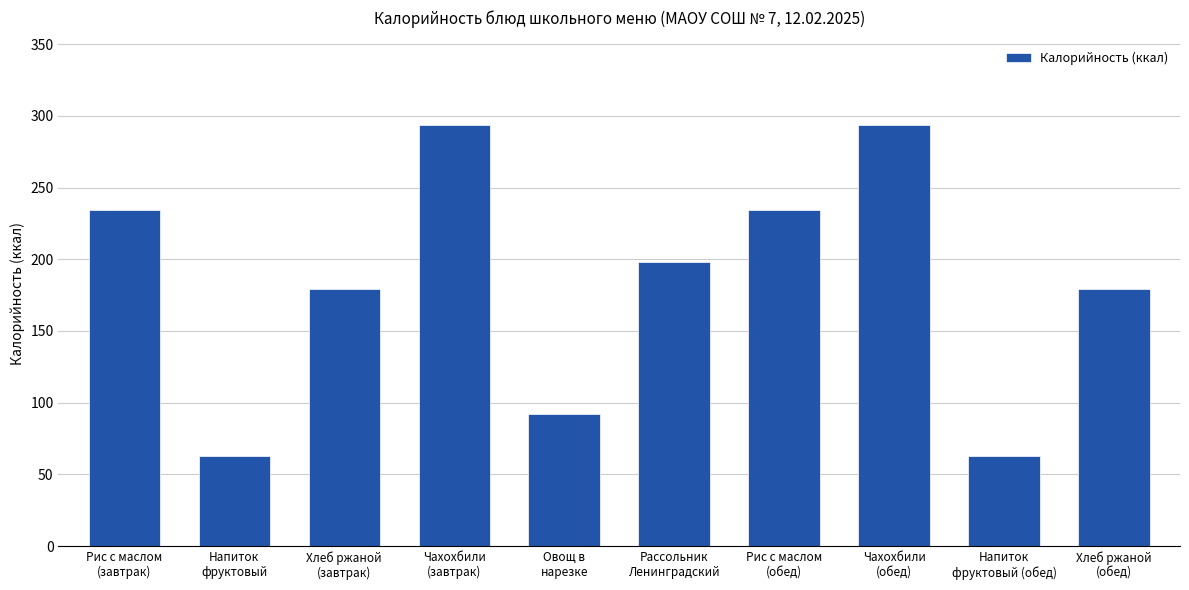

What value does the data have at Напиток
фруктовый (обед)?

63.0